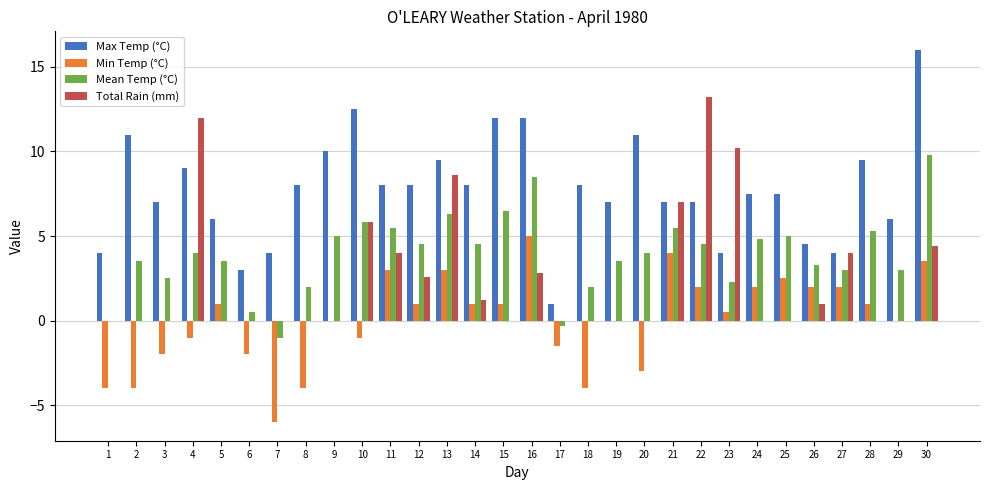

True or false: Mean Temp (°C) has a value of 6.7 at 12.

False